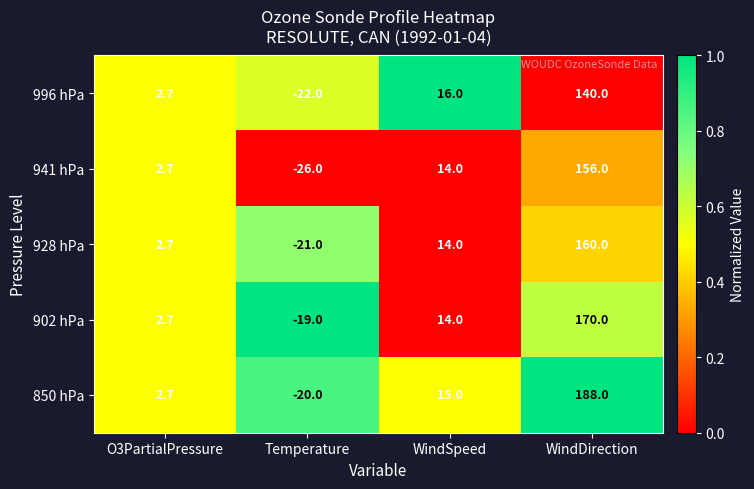

What is the sum of all 928 hPa values?

155.7